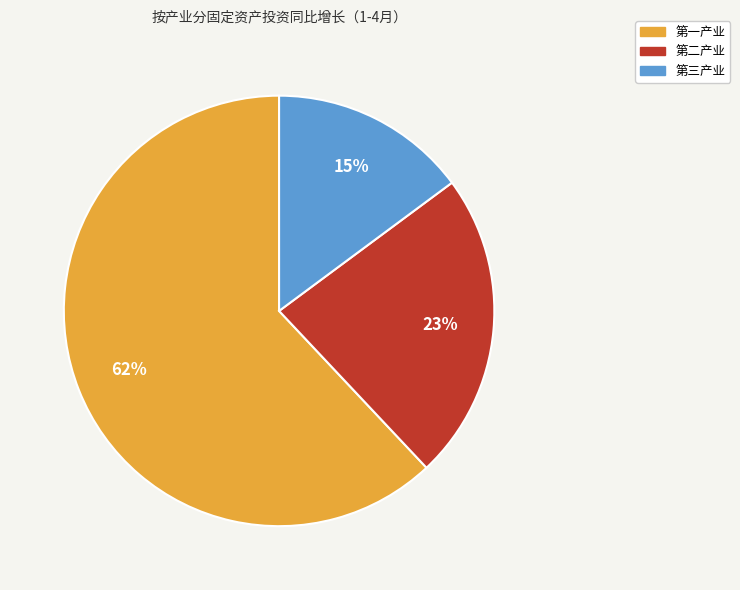

What is the largest slice in the pie chart?

第一产业